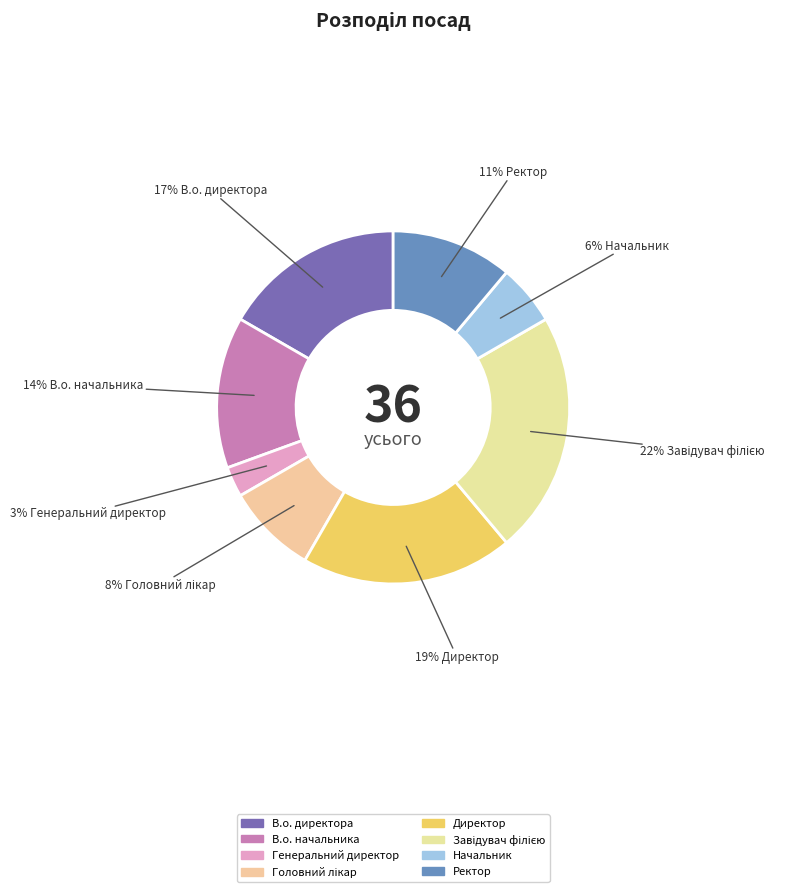

How many slices are in this pie chart?

8